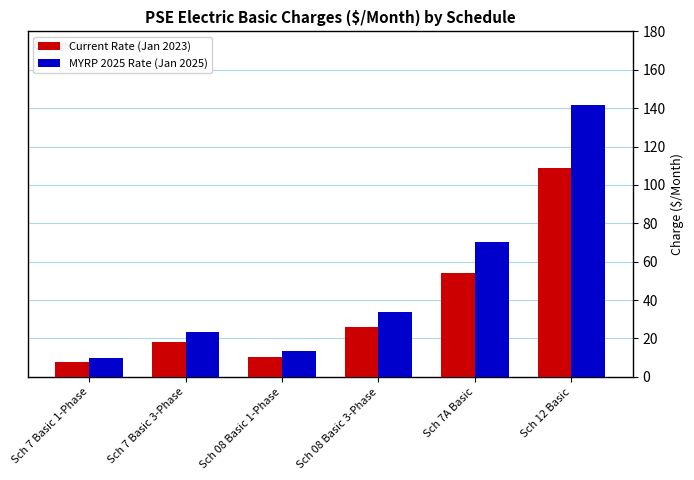

The MYRP 2025 Rate (Jan 2025) series shows 23.4 at Sch 7 Basic 3-Phase. True or false?

True